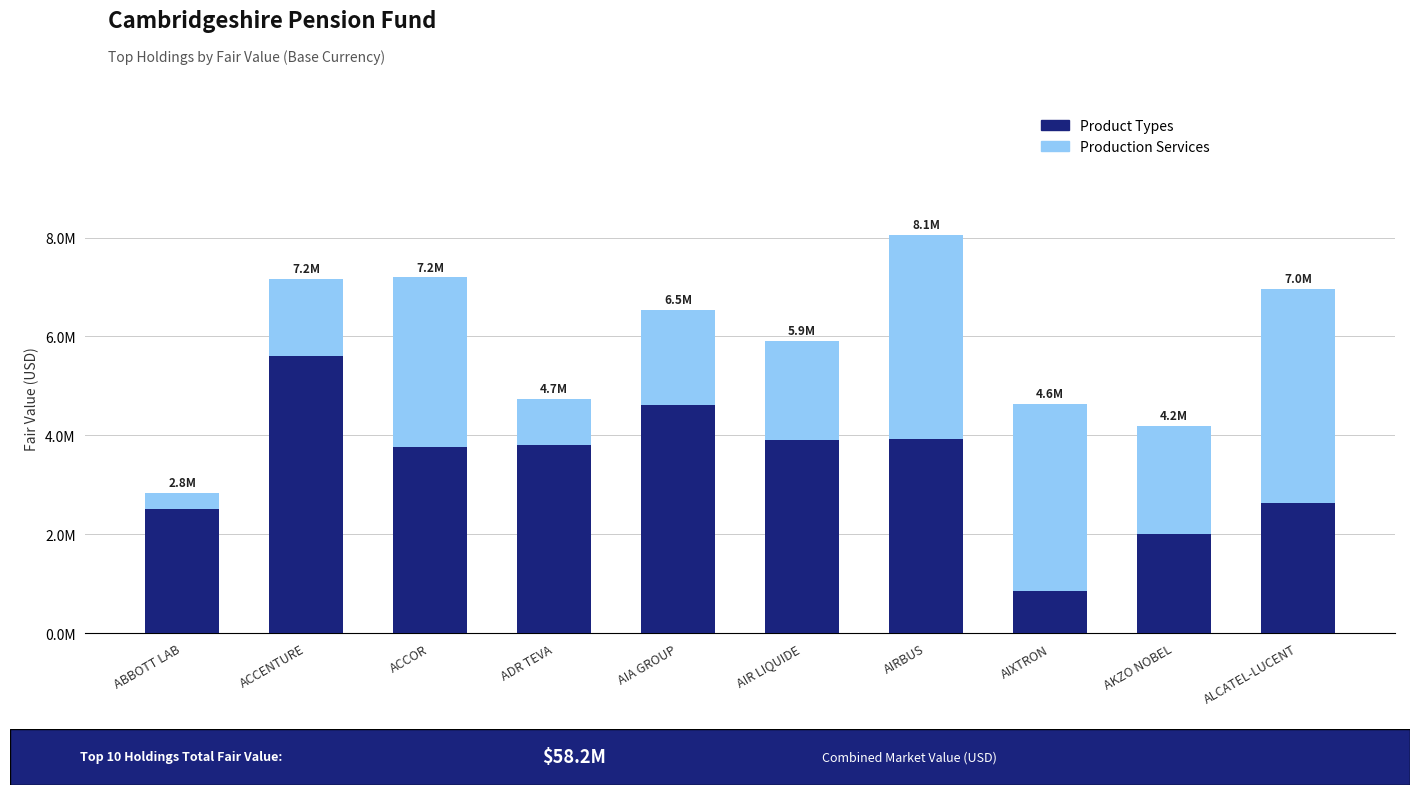

List the labels in order of Product Types value, smallest first.

AIXTRON, AKZO NOBEL, ABBOTT LAB, ALCATEL-LUCENT, ACCOR, ADR TEVA, AIR LIQUIDE, AIRBUS, AIA GROUP, ACCENTURE